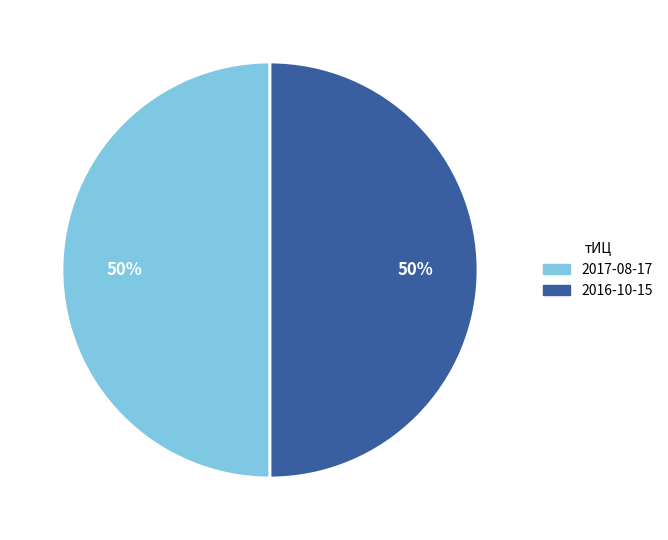

Count the number of slices in the pie.

2